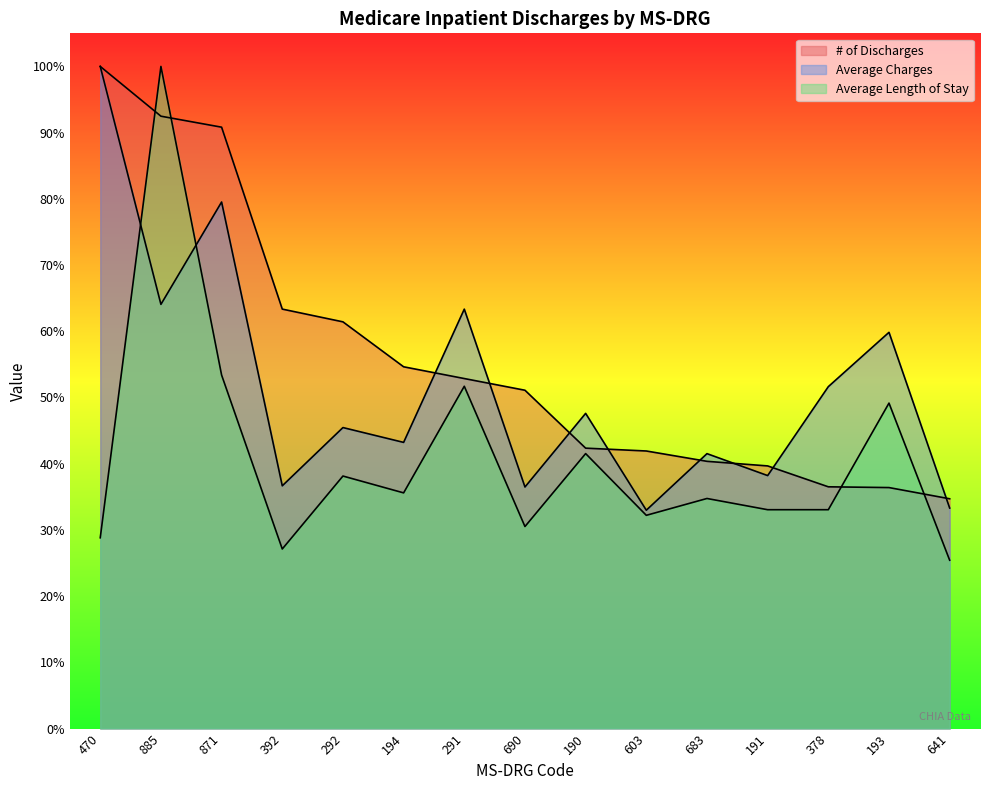

What is the sum of the # of Discharges values at 392 and 641?

98.1